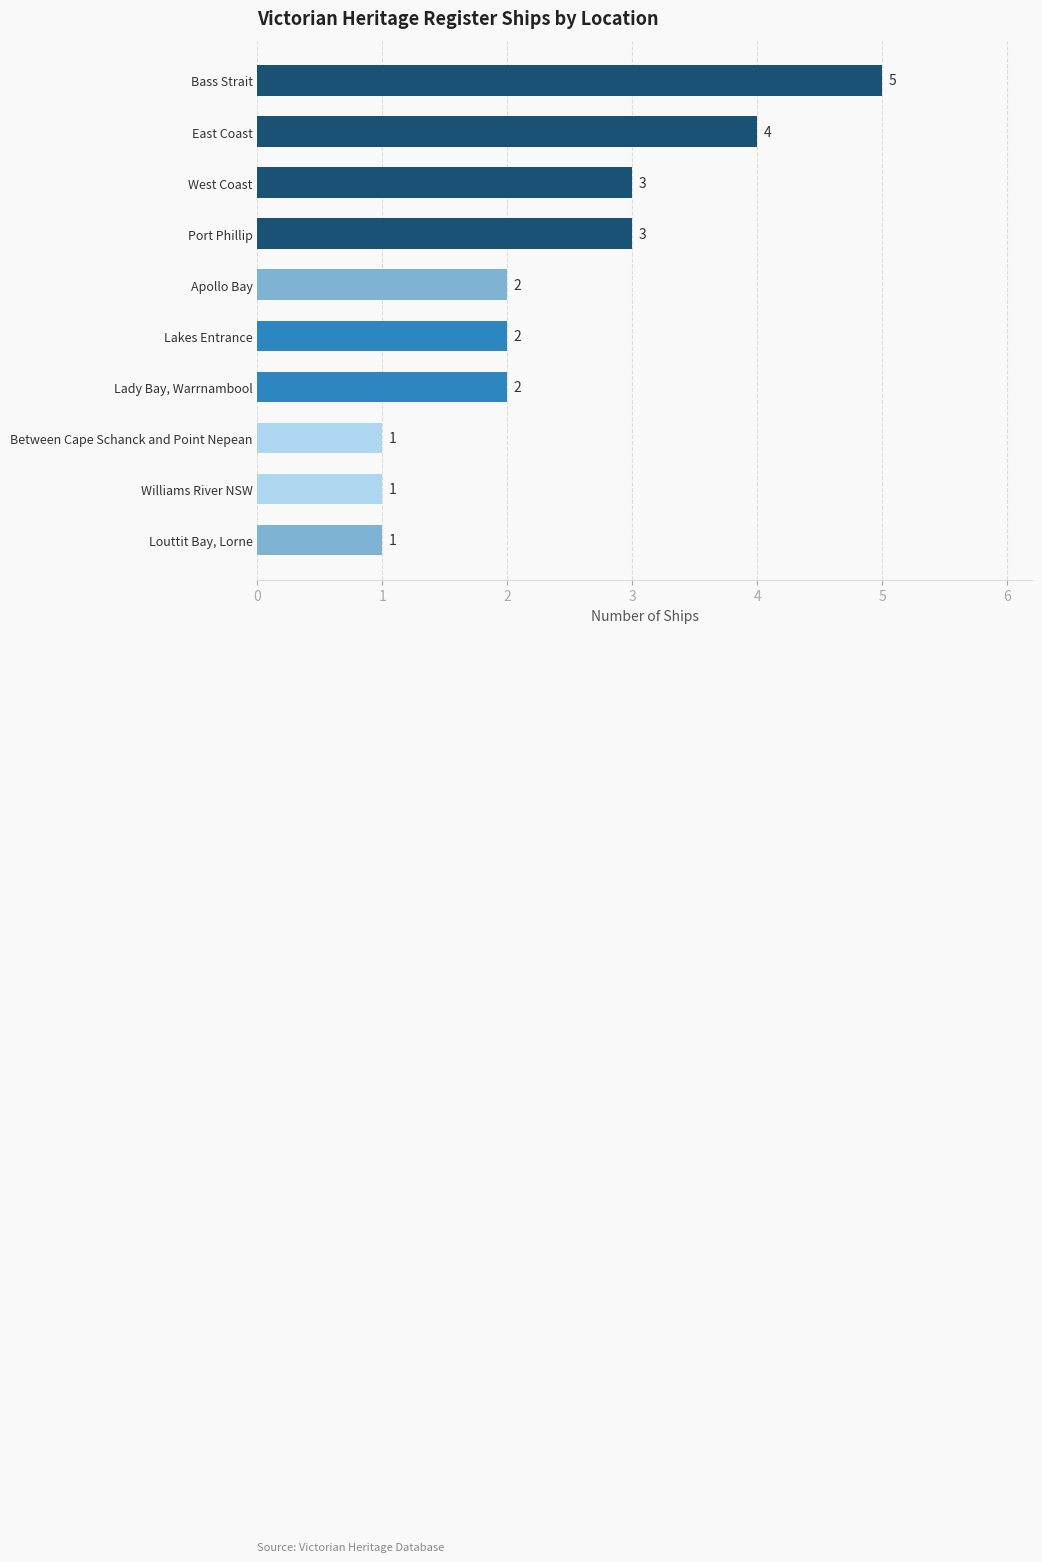

Reading bottom to top, what are all the values shown in this chart?

1	1	1	2	2	2	3	3	4	5